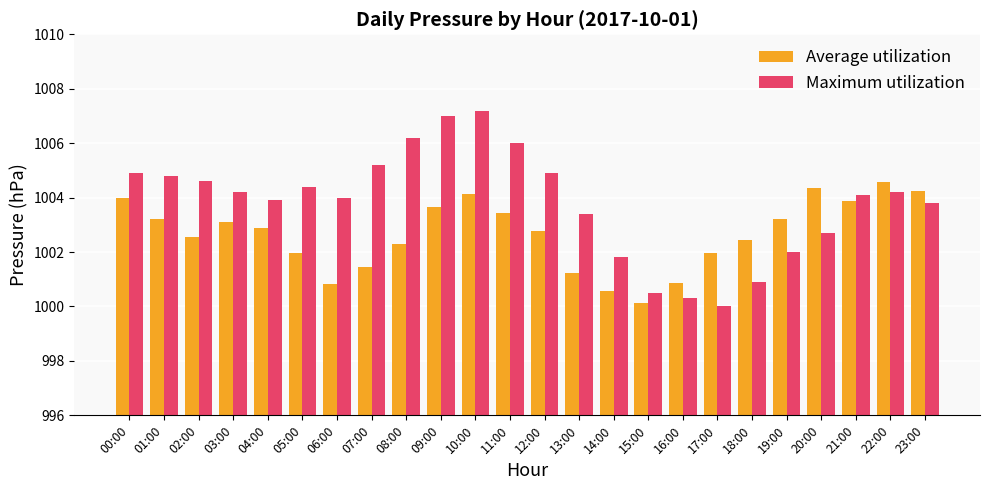

What is the difference between the maximum and minimum values in the Maximum utilization series?

7.2